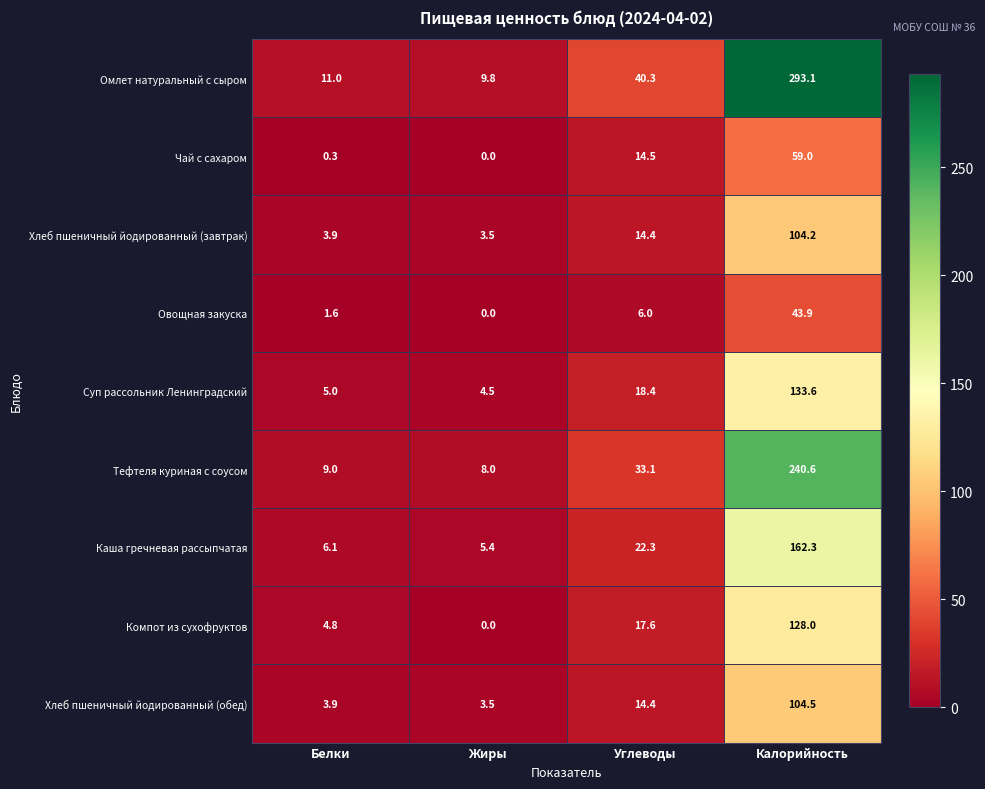

At how many categories does at least one series exceed 110?

1